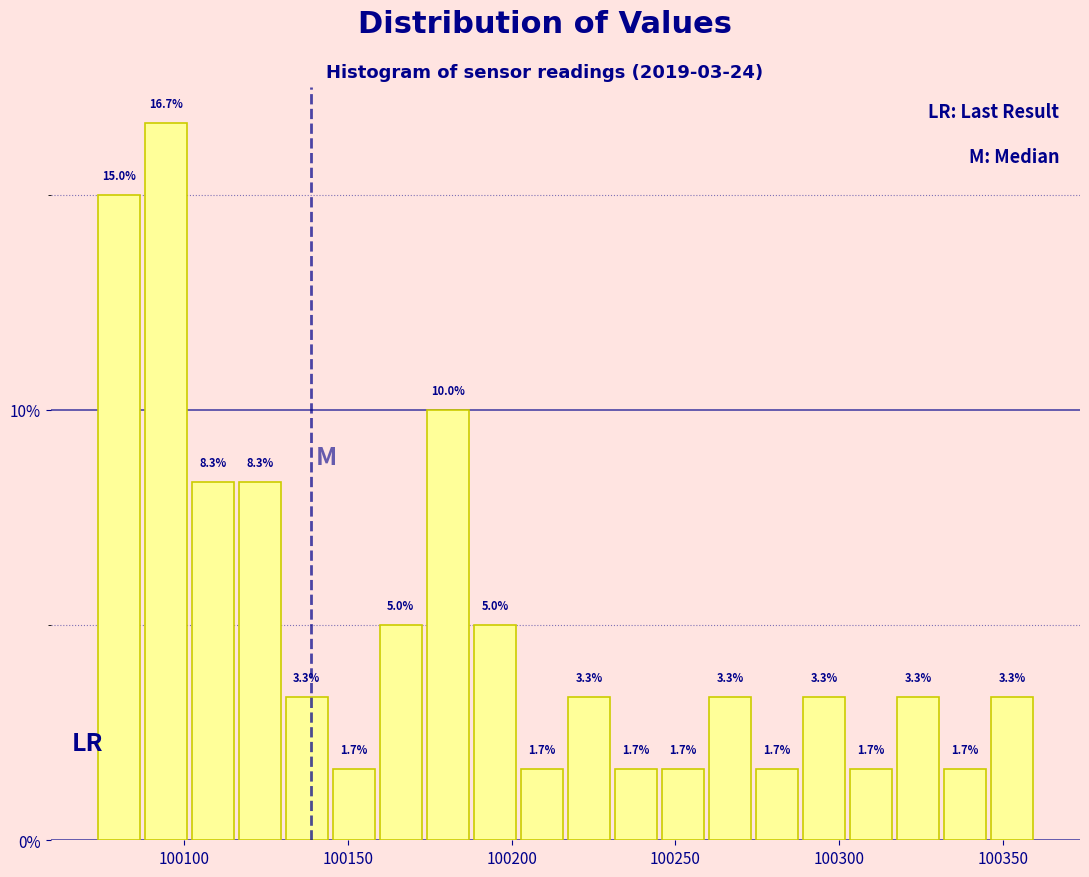

Around what value on the x-axis is the tallest bar? Give the approximate position of its centre, as read against the axis.

100095